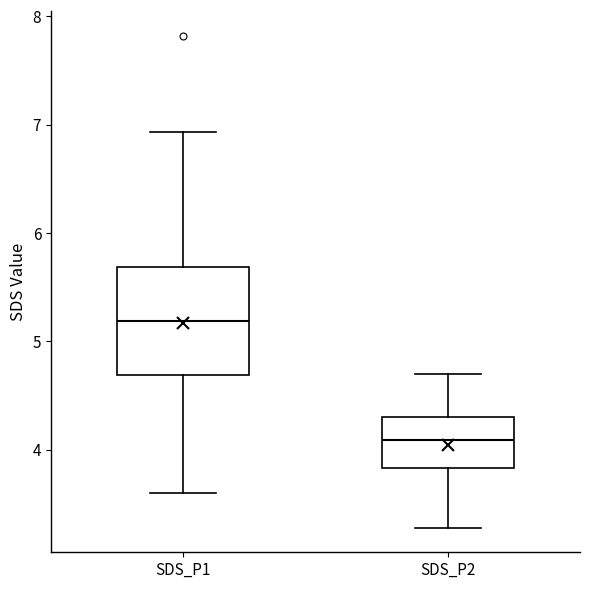

Comparing the boxes themselves (not the whiskers), which one is the tallest?

SDS_P1